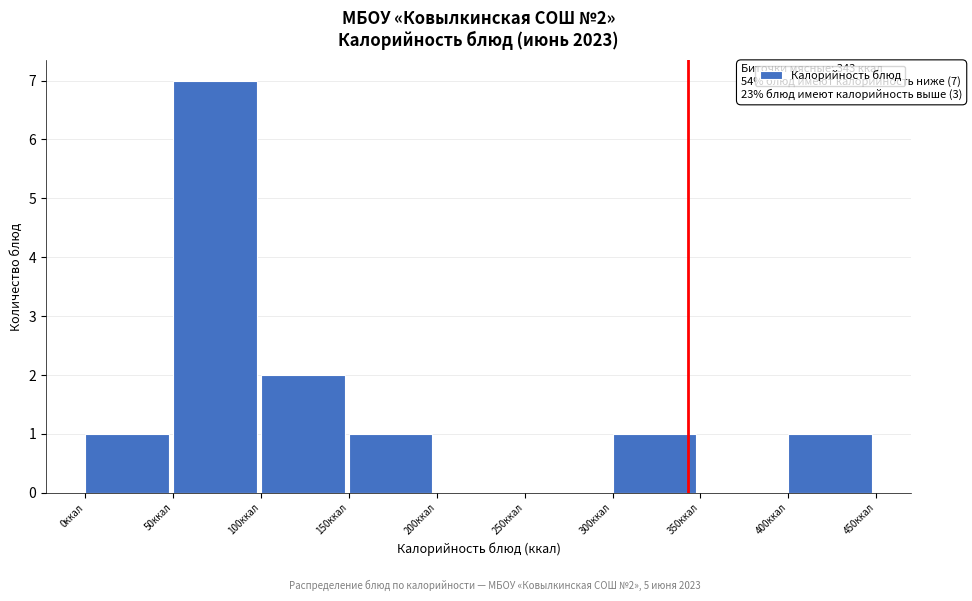

Over which range of the x-axis is the bar tallest?

50 to 100